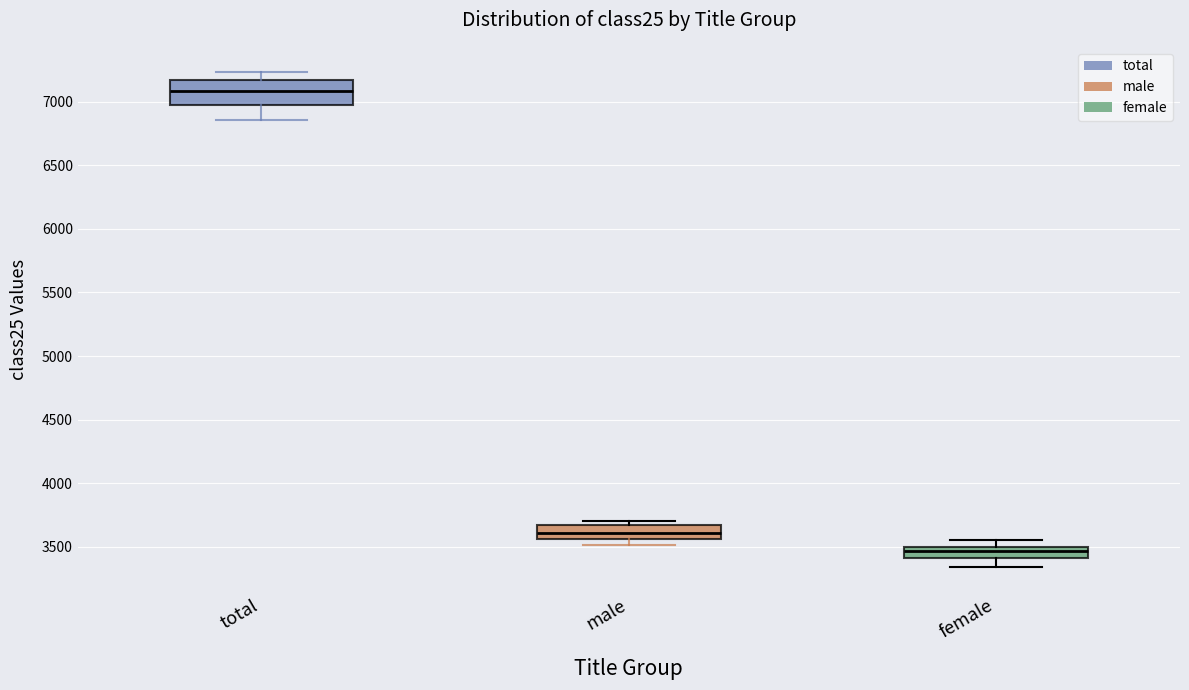

Comparing the boxes themselves (not the whiskers), which one is the tallest?

total